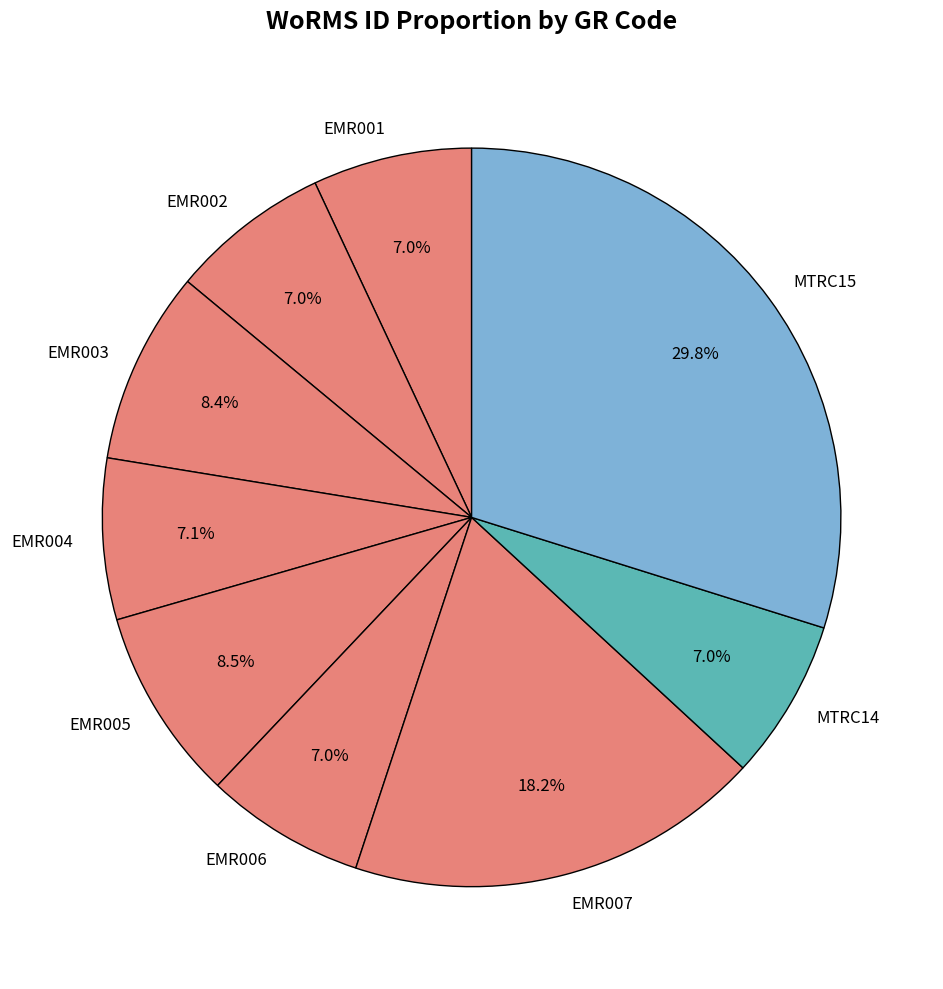

Is there a majority slice in this chart?

No